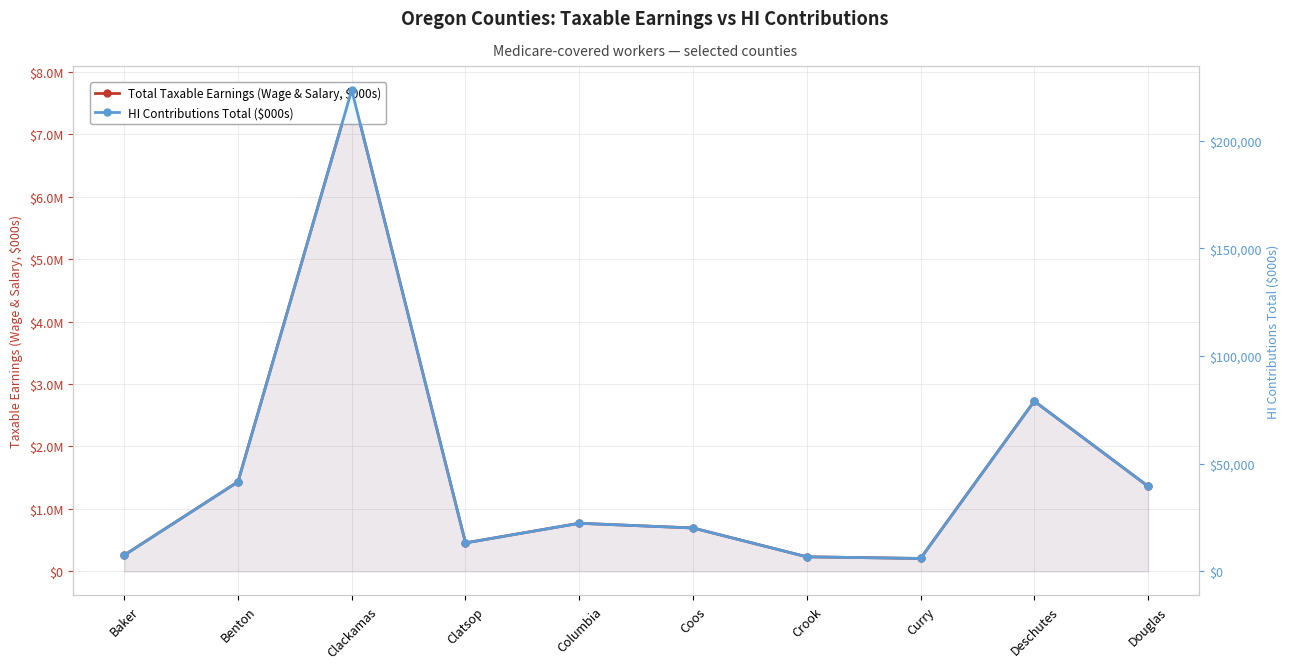

Count the number of categories in the chart.

10